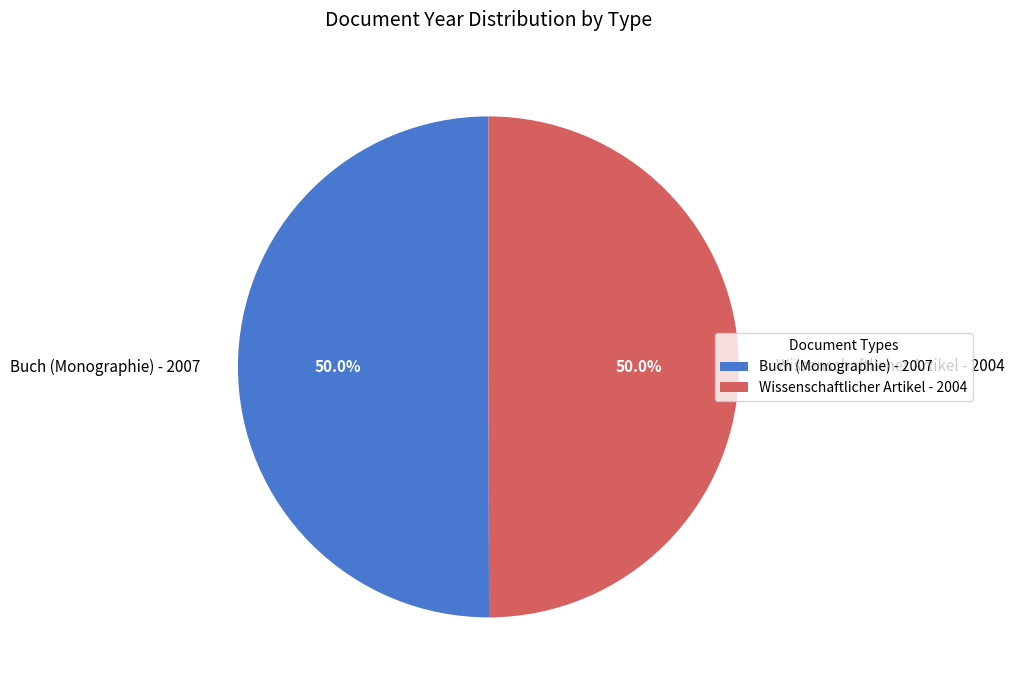

What percentage do Buch (Monographie) - 2007 and Wissenschaftlicher Artikel - 2004 together represent?

100.0%